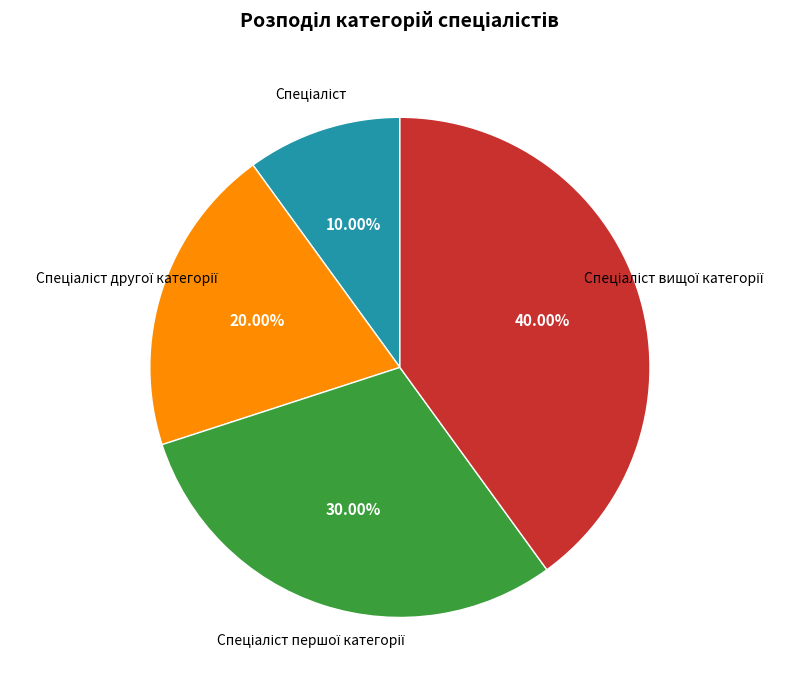

How many segments does this pie chart have?

4